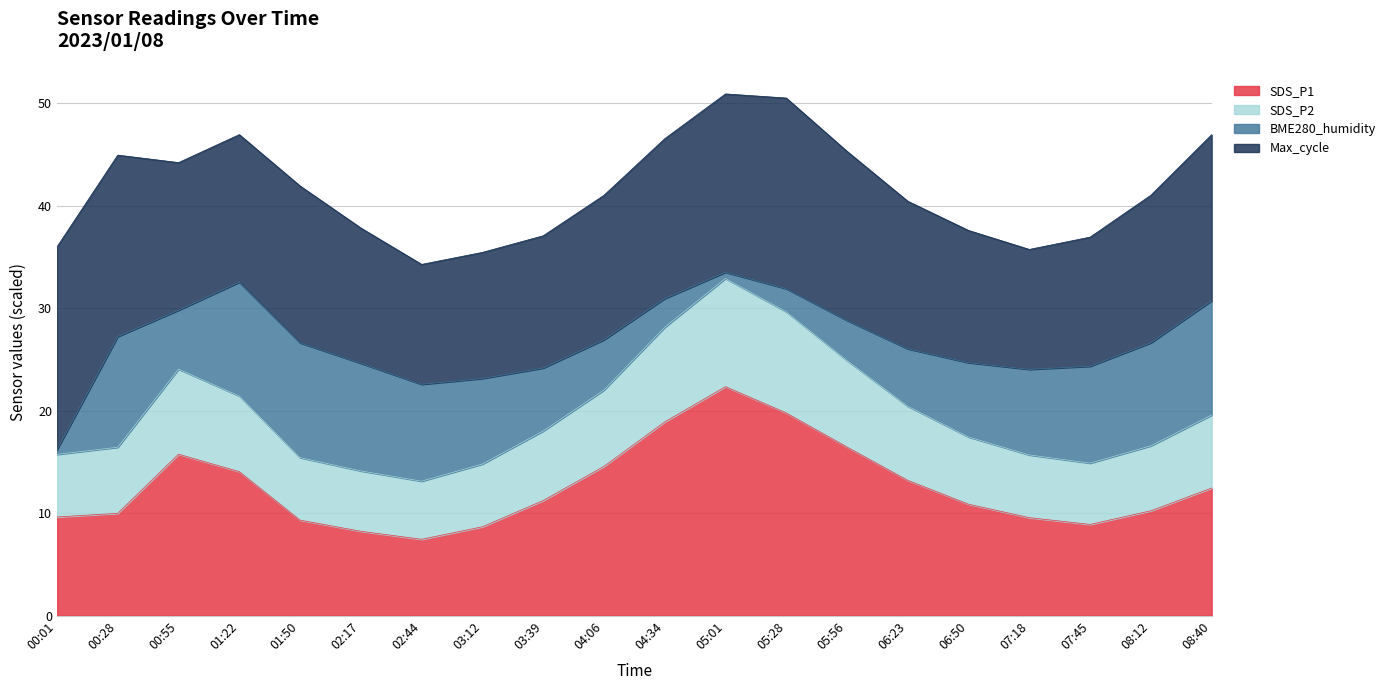

Is it true that SDS_P1 equals 16.4 at 05:56?

True